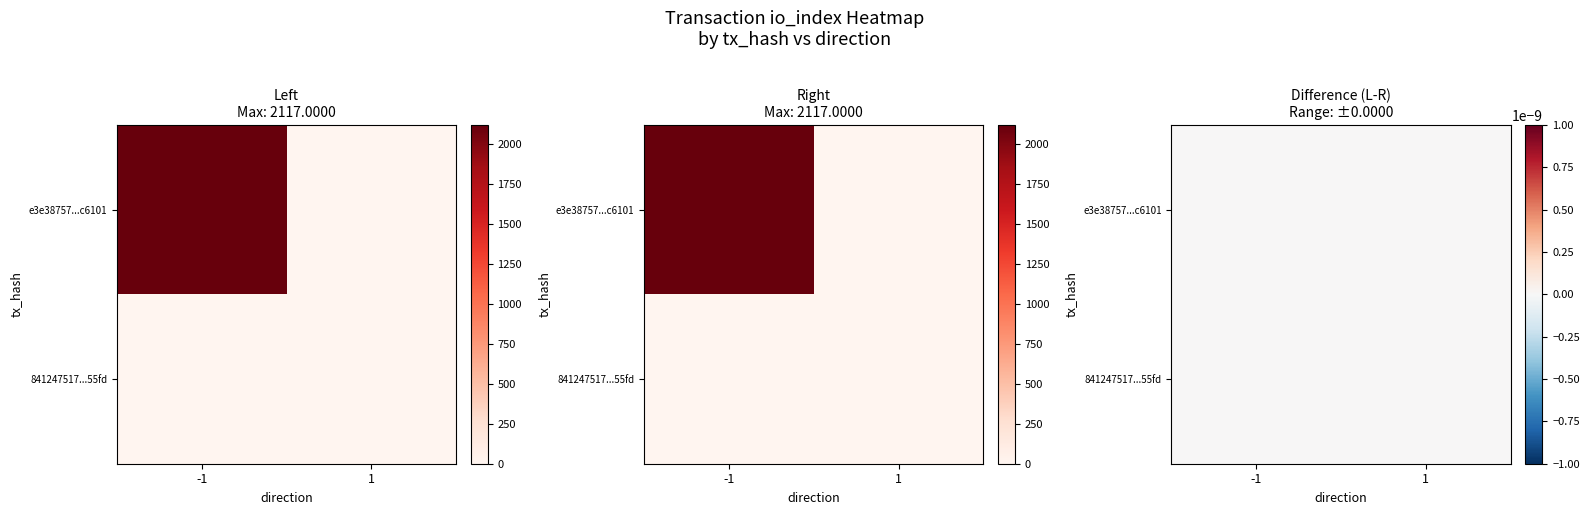

What is the sum of the e3e38757527fc911641381f0e9e23b9135c6101 values at -1 and 1?

2117